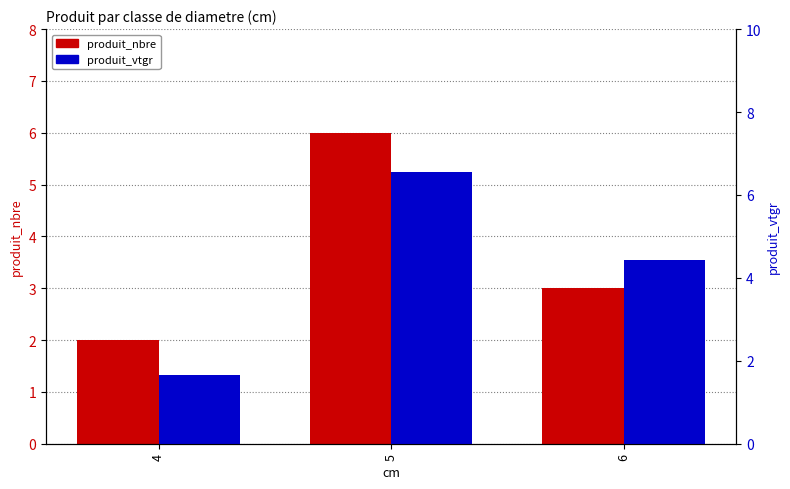

At which category is the sum across all series the highest?

5